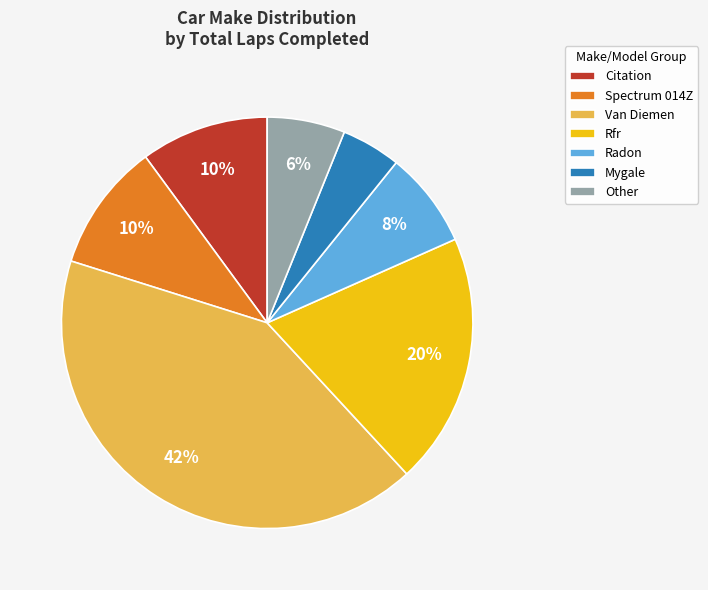

To the nearest percent, what is the difference between the largest and smallest slice percentages?

37%